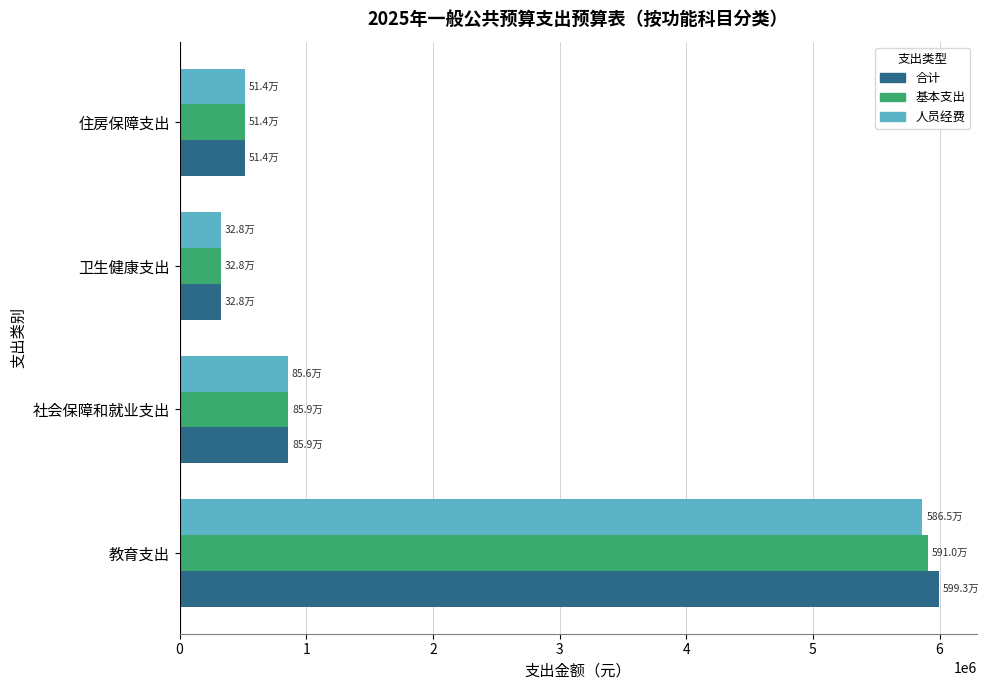

What is the sum of all 基本支出 values?

7610796.9